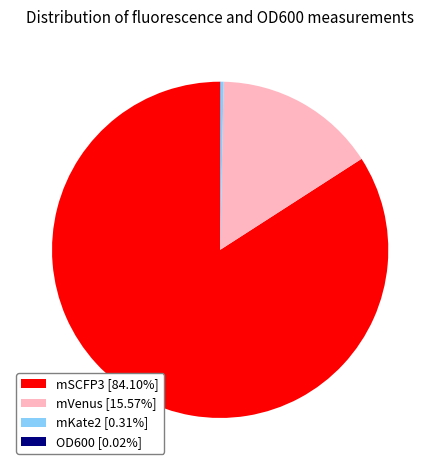

Approximately how many times larger is the value at mVenus compared to mKate2?

50.8